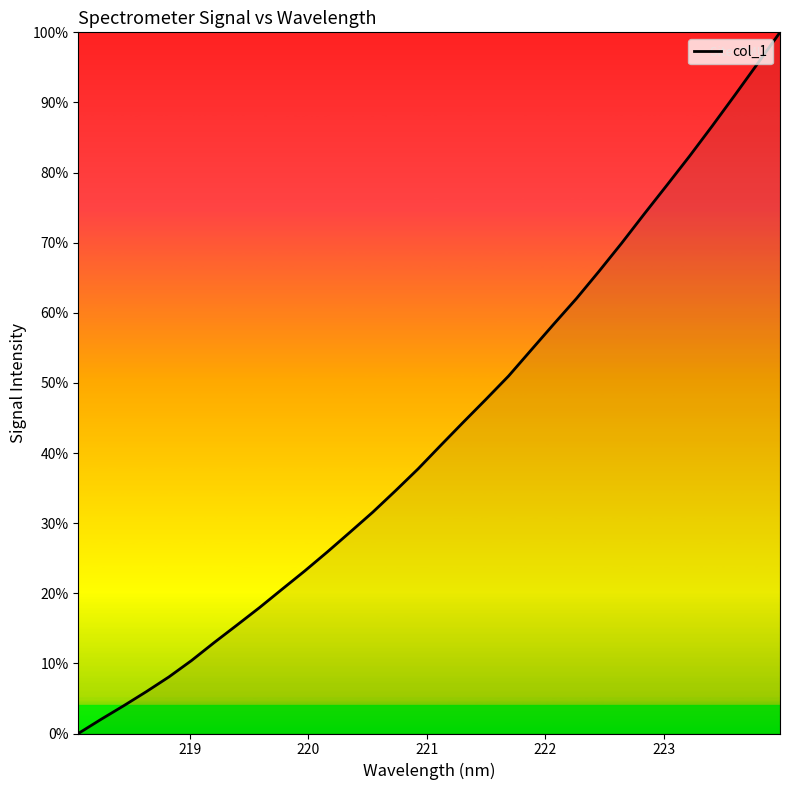

Is this an area chart (filled region under the line)?

Yes